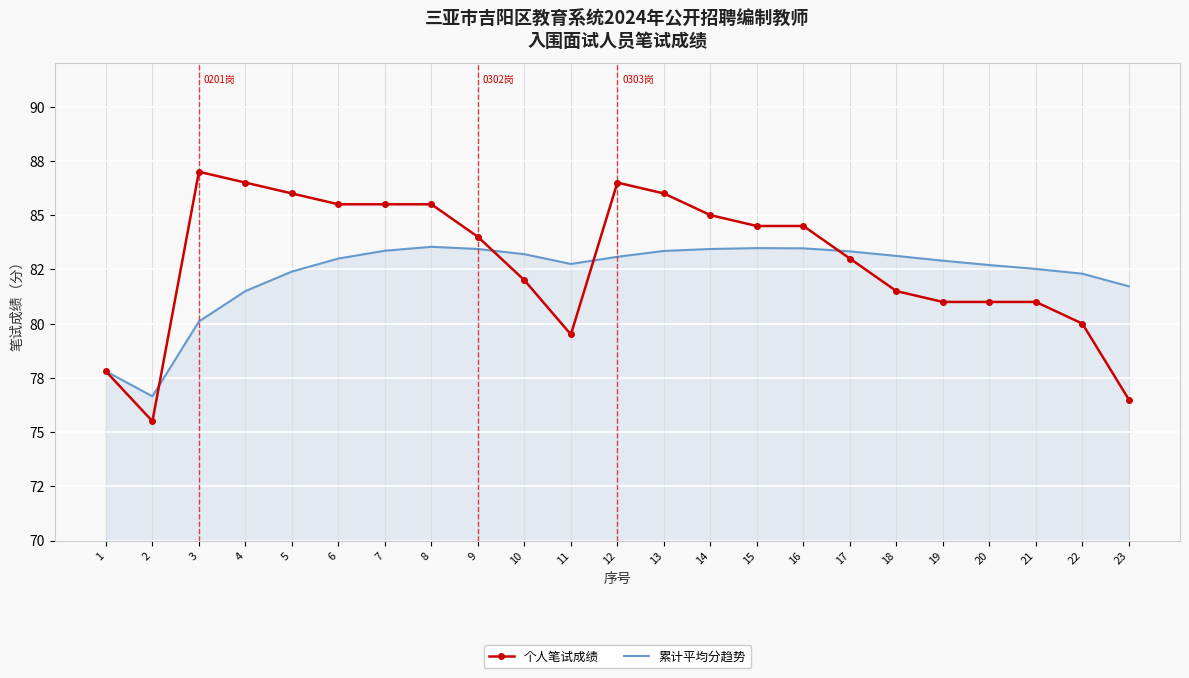

How many intersections are there between 累计平均分趋势 and 个人笔试成绩?

4